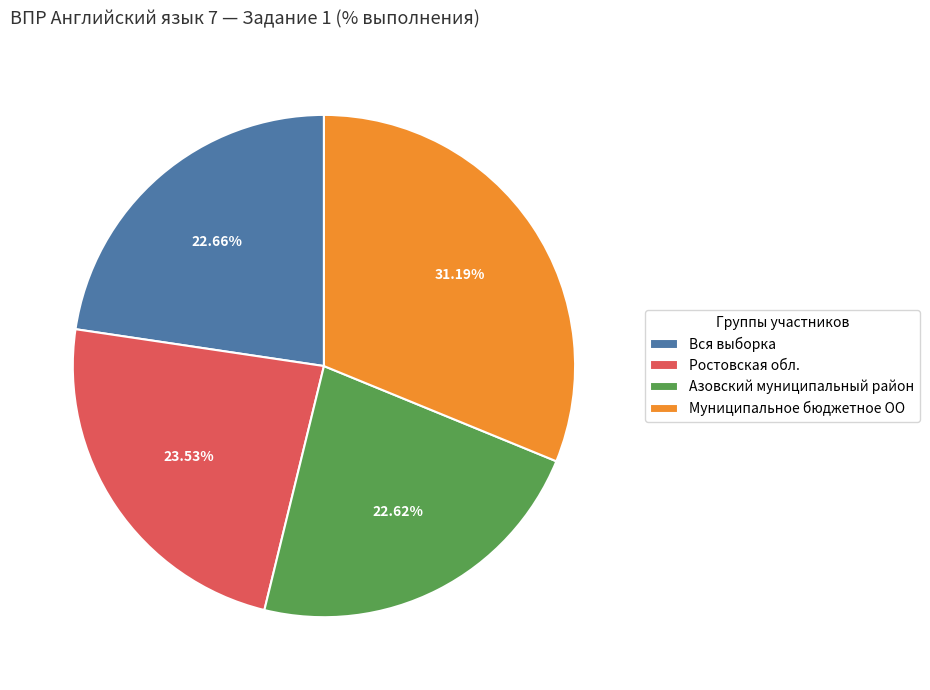

Is Азовский муниципальный район the majority of the pie?

No